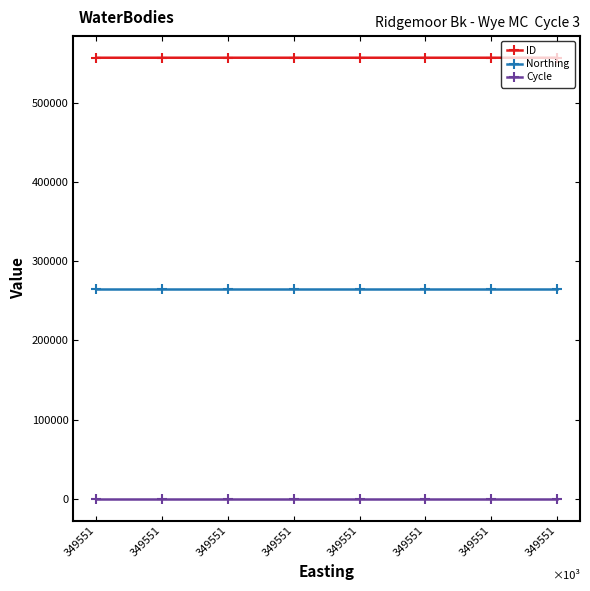

Between 349551 and 349551, which series saw the biggest shift?

ID